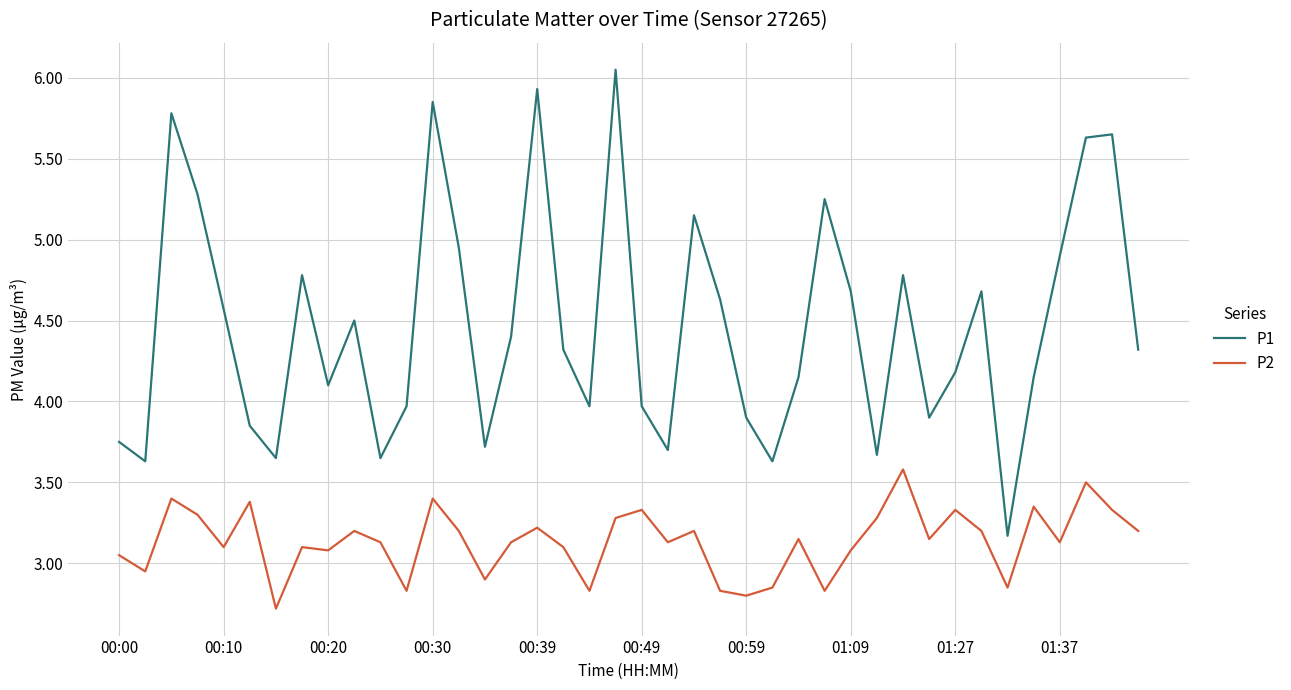

Which series has the largest total across all categories?

P1